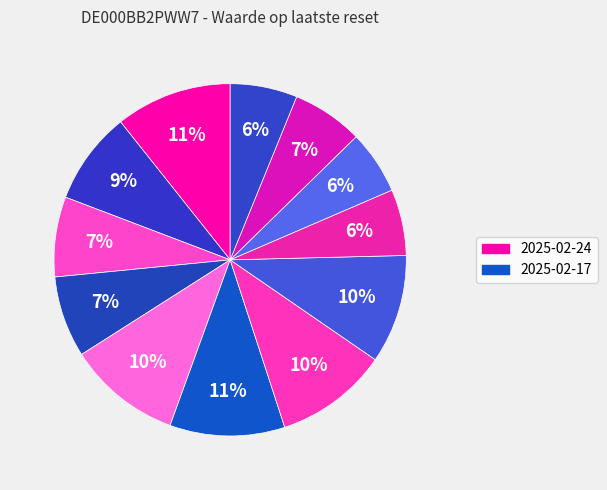

Count the number of slices in the pie.

12